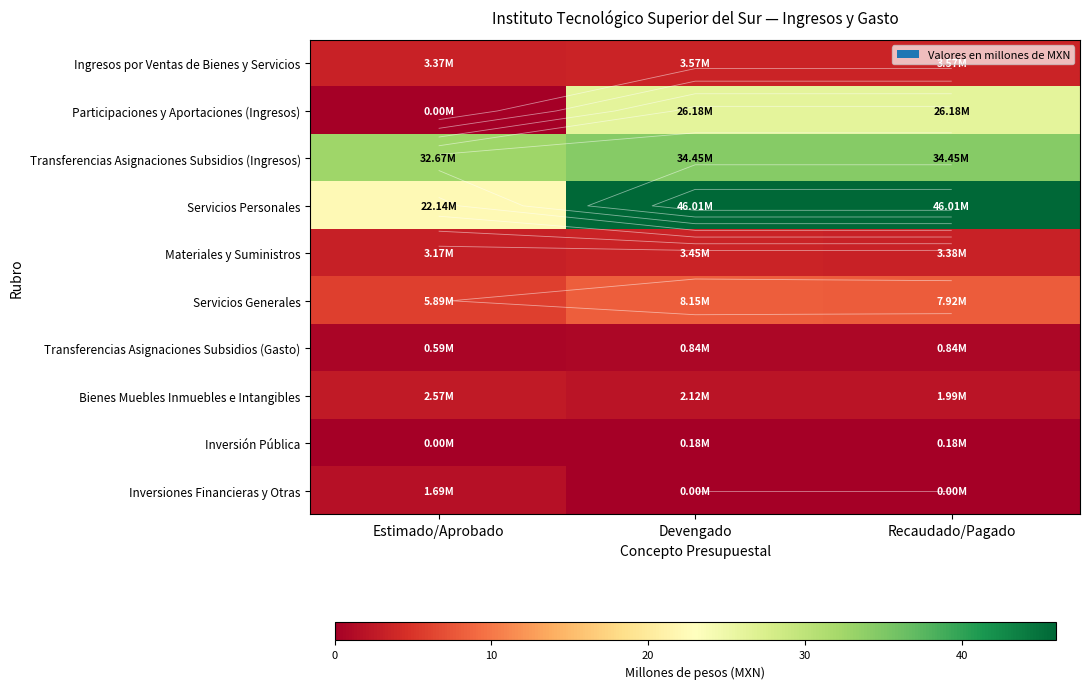

Rank the series by their maximum value, from lowest to highest.

Inversión Pública, Transferencias Asignaciones Subsidios (Gasto), Inversiones Financieras y Otras, Bienes Muebles Inmuebles e Intangibles, Materiales y Suministros, Ingresos por Ventas de Bienes y Servicios, Servicios Generales, Participaciones y Aportaciones (Ingresos), Transferencias Asignaciones Subsidios (Ingresos), Servicios Personales